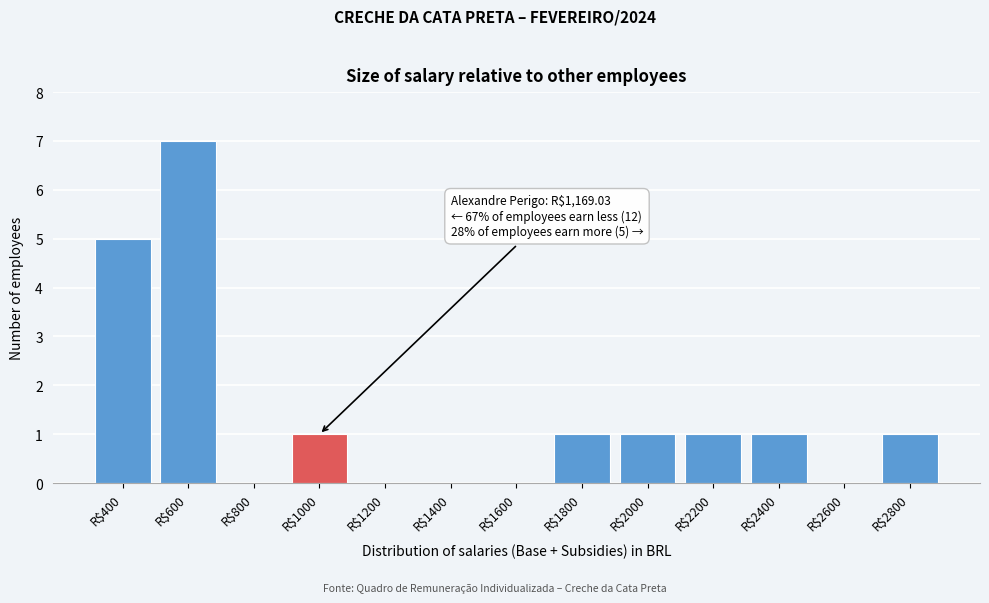

What is the sum of all values?

18